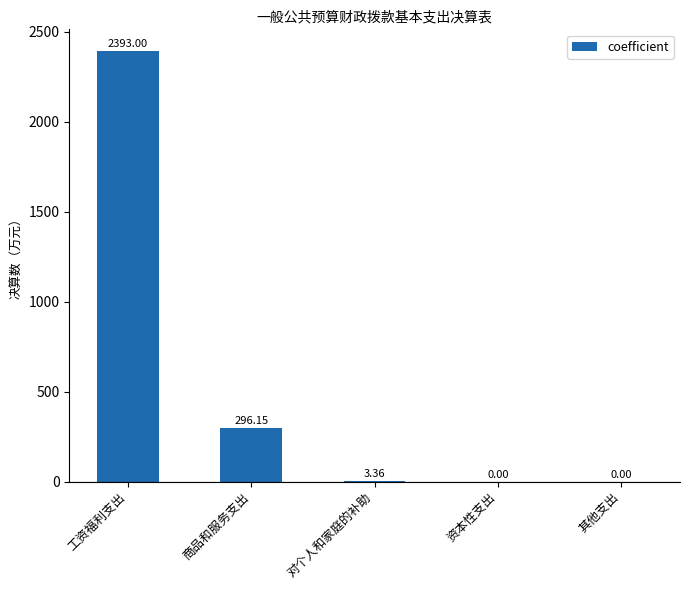

What is the change in value from 工资福利支出 to 资本性支出?

-2393.0